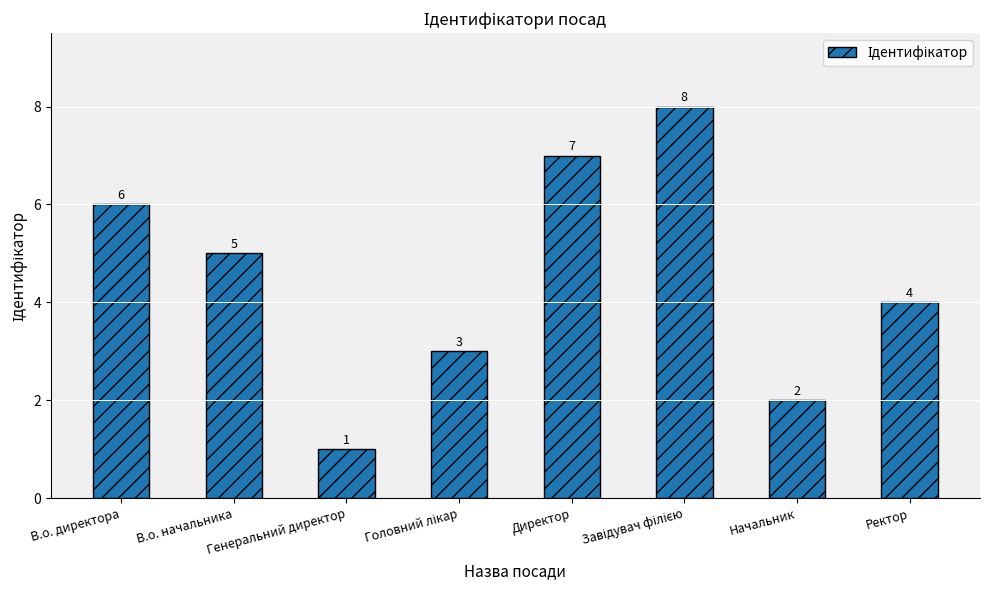

What is the sum of the values at Начальник and В.о. директора?

8